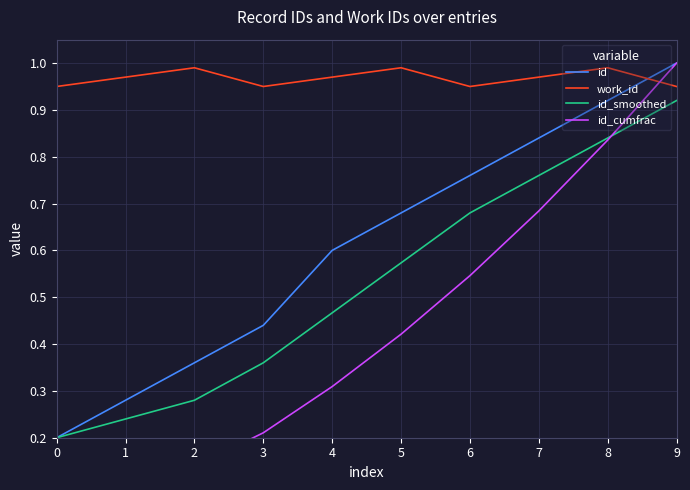

What is the sum of the id values at 8 and 6?

1.7